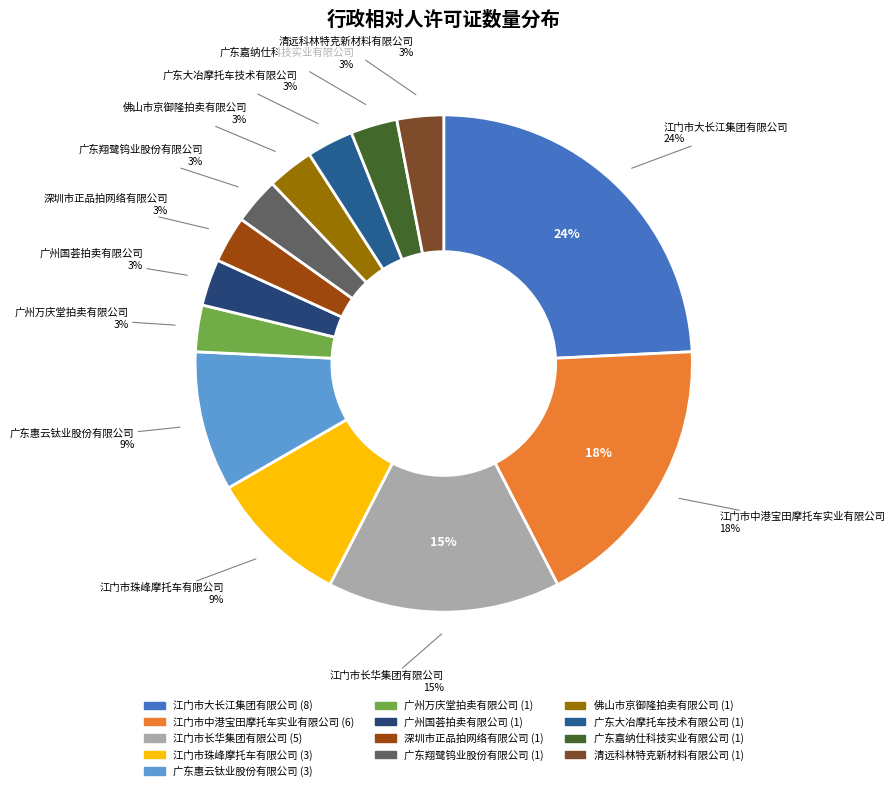

How many segments does this pie chart have?

13